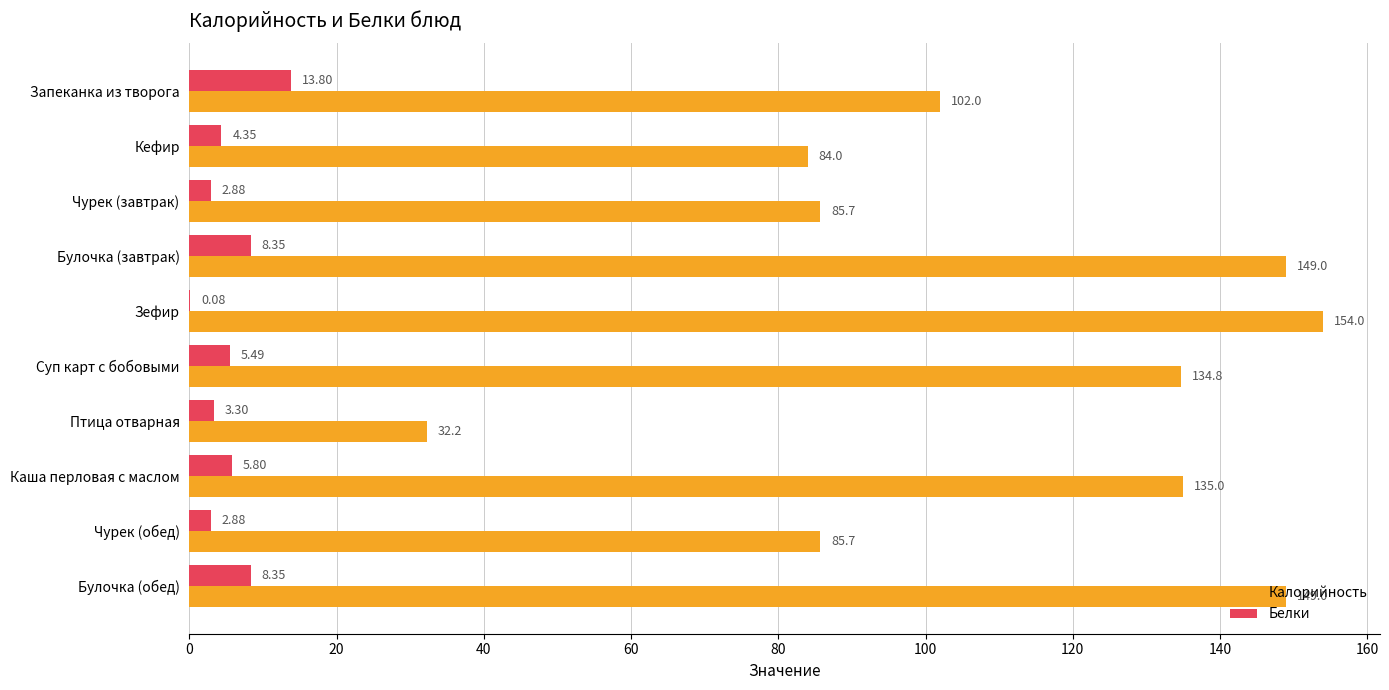

What is the total value across all series at Запеканка из творога?

115.8